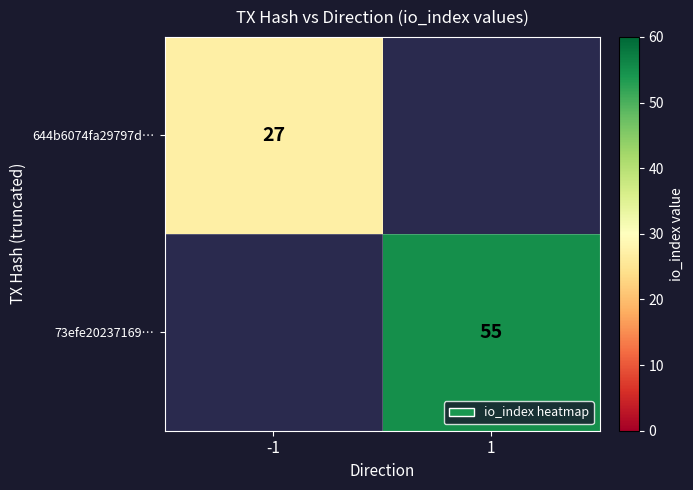

The value of 644b6074fa29797d… at -1 is 7. True or false?

False